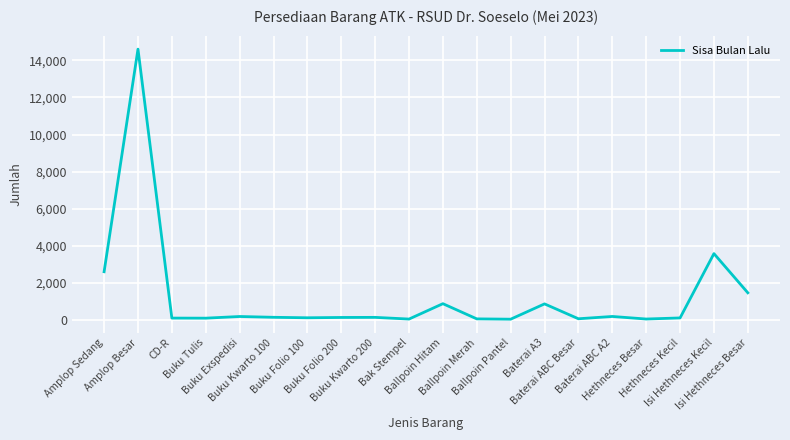

Where does the data first go above 139?

Amplop Sedang